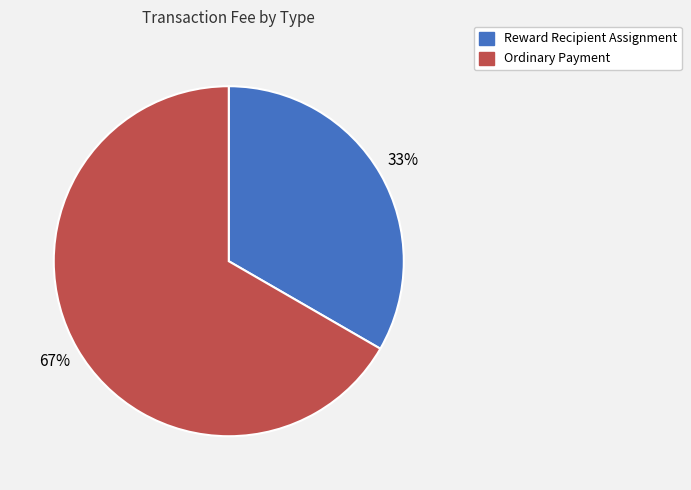

Does Reward Recipient Assignment represent more than half of the total?

No